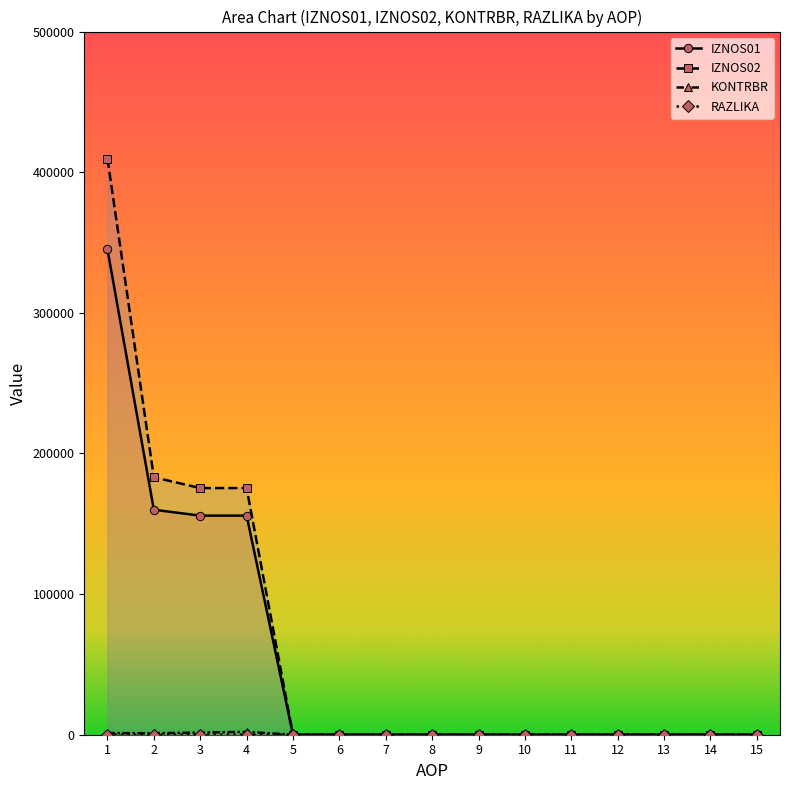

Rank the series at 1 from lowest to highest value.

RAZLIKA, KONTRBR, IZNOS01, IZNOS02